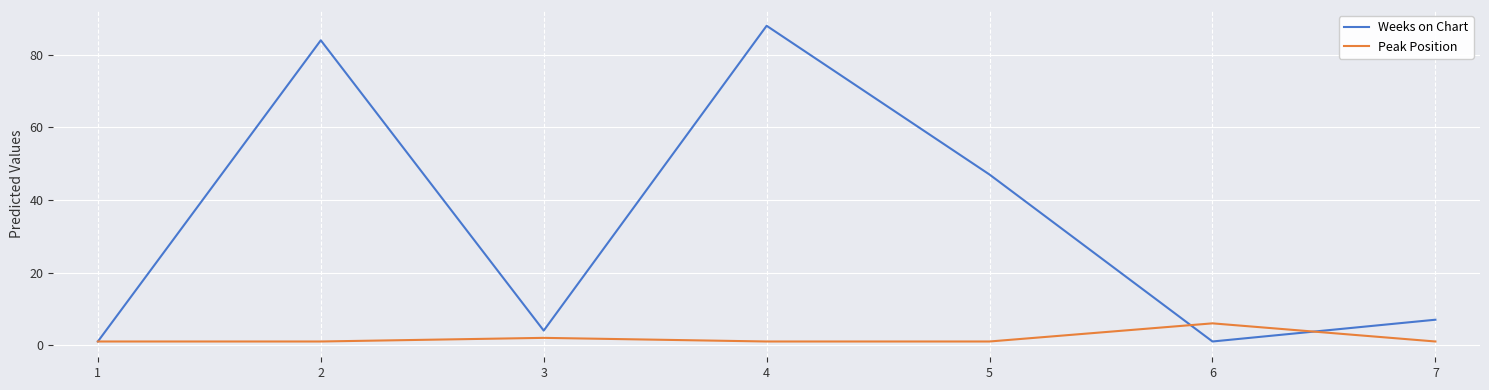

The Weeks on Chart series shows 7 at 7. True or false?

True